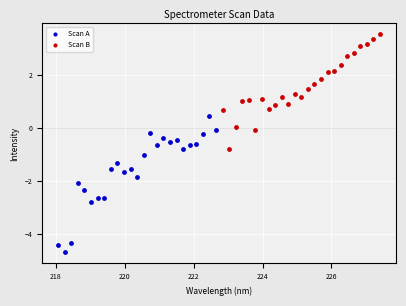

Which series reaches the maximum Y coordinate?

Scan B